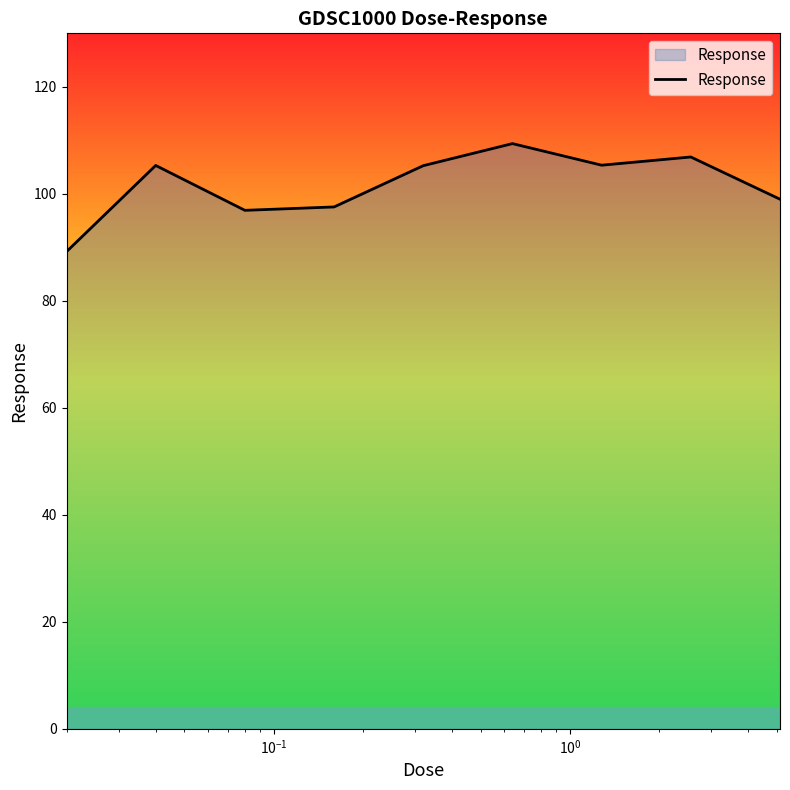

True or false: there are more than 0 points higher than both neighbors.

True